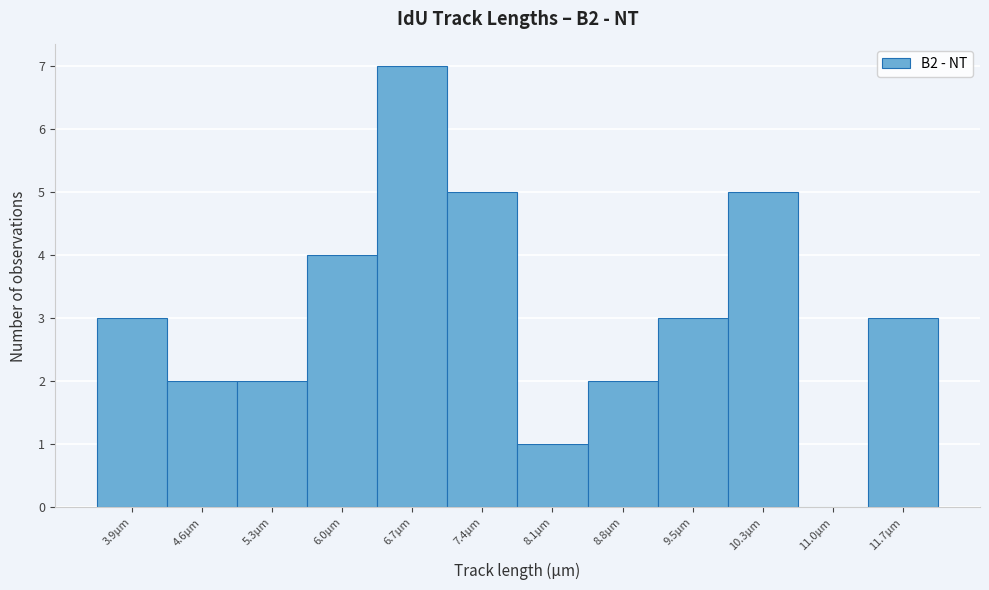

How tall is the bar that spans 11.3 to 12.0 on the x-axis? Neither the bar edges nor the heights are printed on the chart, so give them approximately, as read against the axes.

3